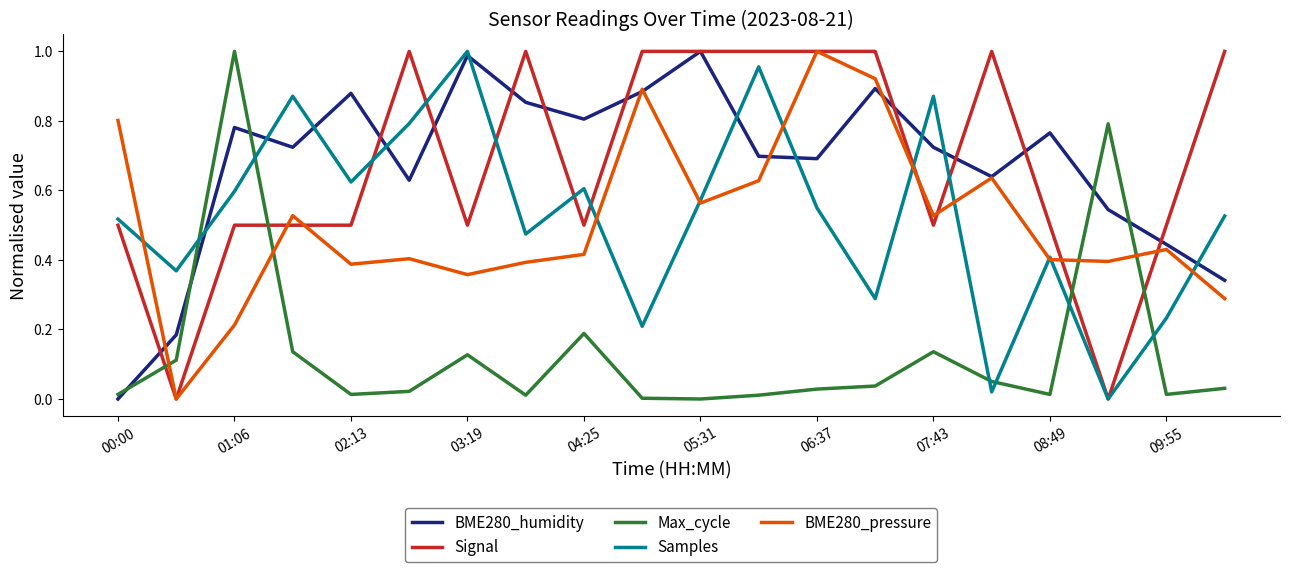

How many intersections are there between Samples and BME280_humidity?

10